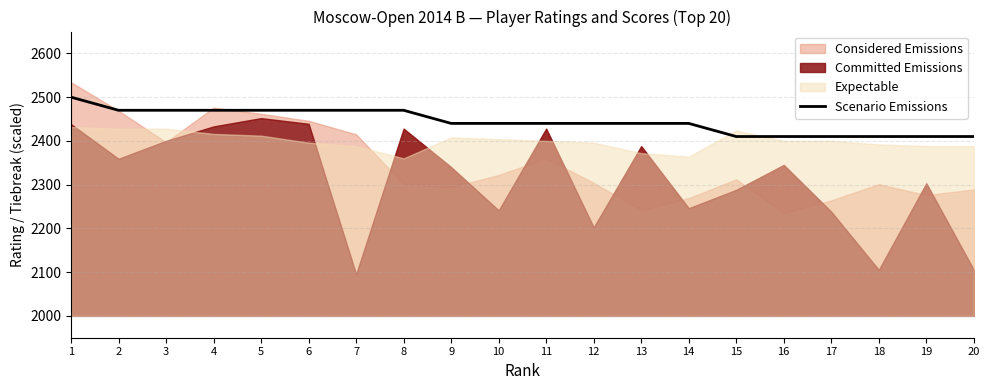

What is the lowest value of the Scenario Emissions series?

2410